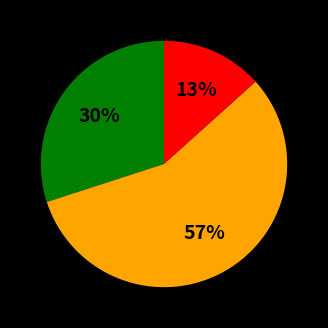

Count the number of slices in the pie.

3